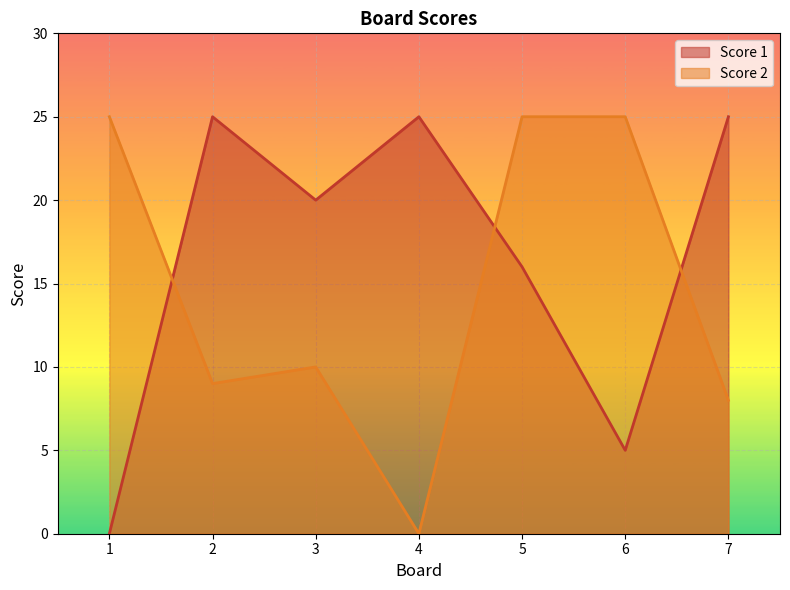

After their last crossing, which series has the higher values: Score 2 or Score 1?

Score 1